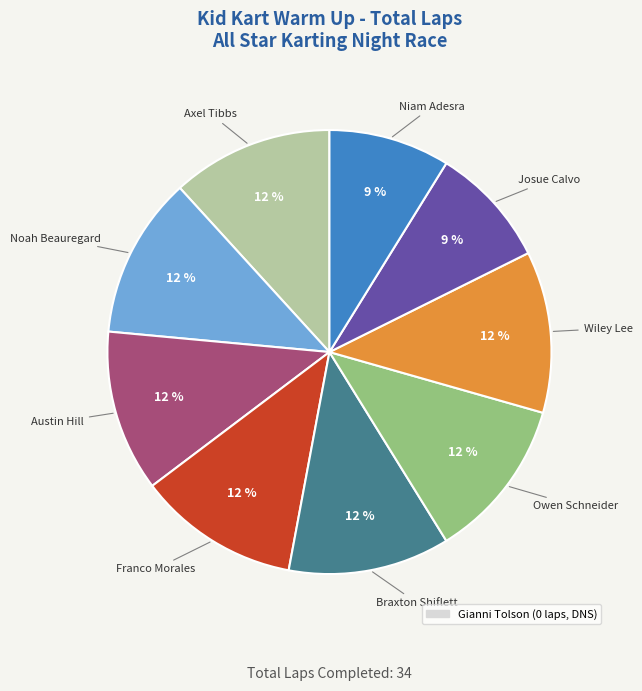

To the nearest percent, what is the difference between the largest and smallest slice percentages?

3%